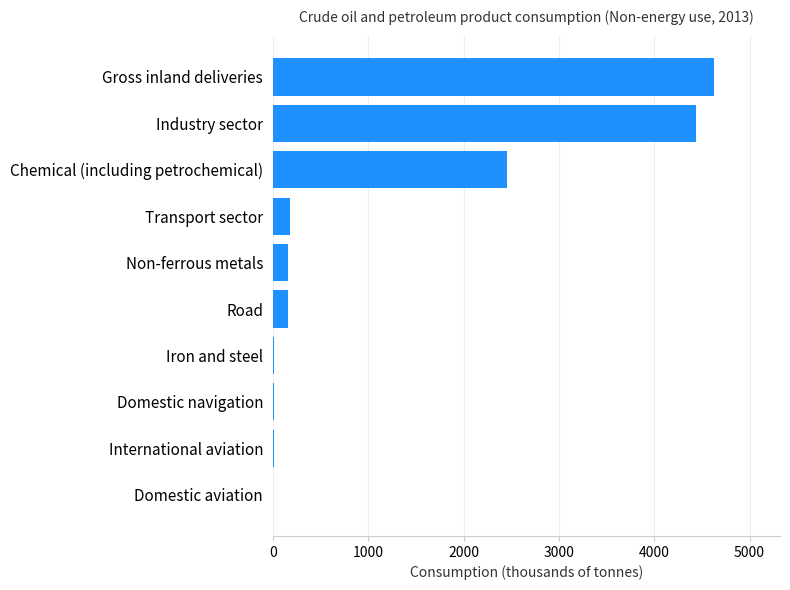

Are the bars horizontal?

Yes